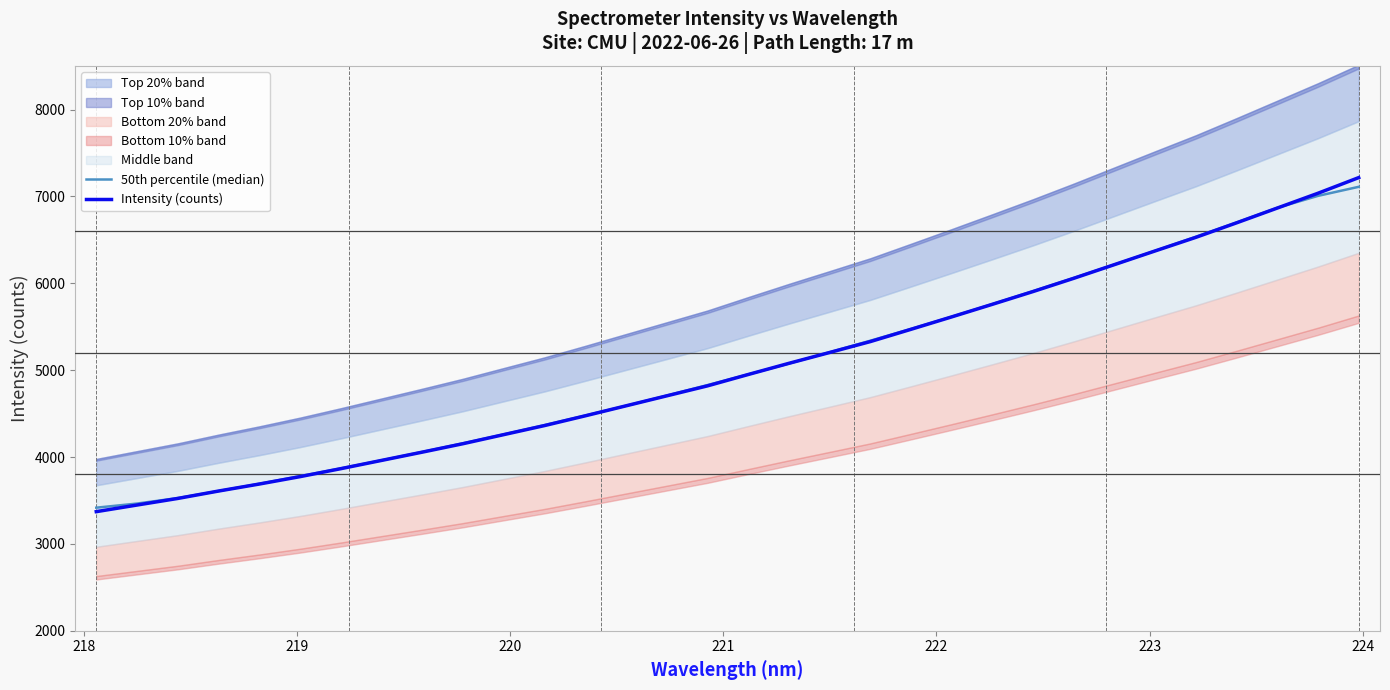

What is the highest value of the Intensity (counts) series?

7216.0